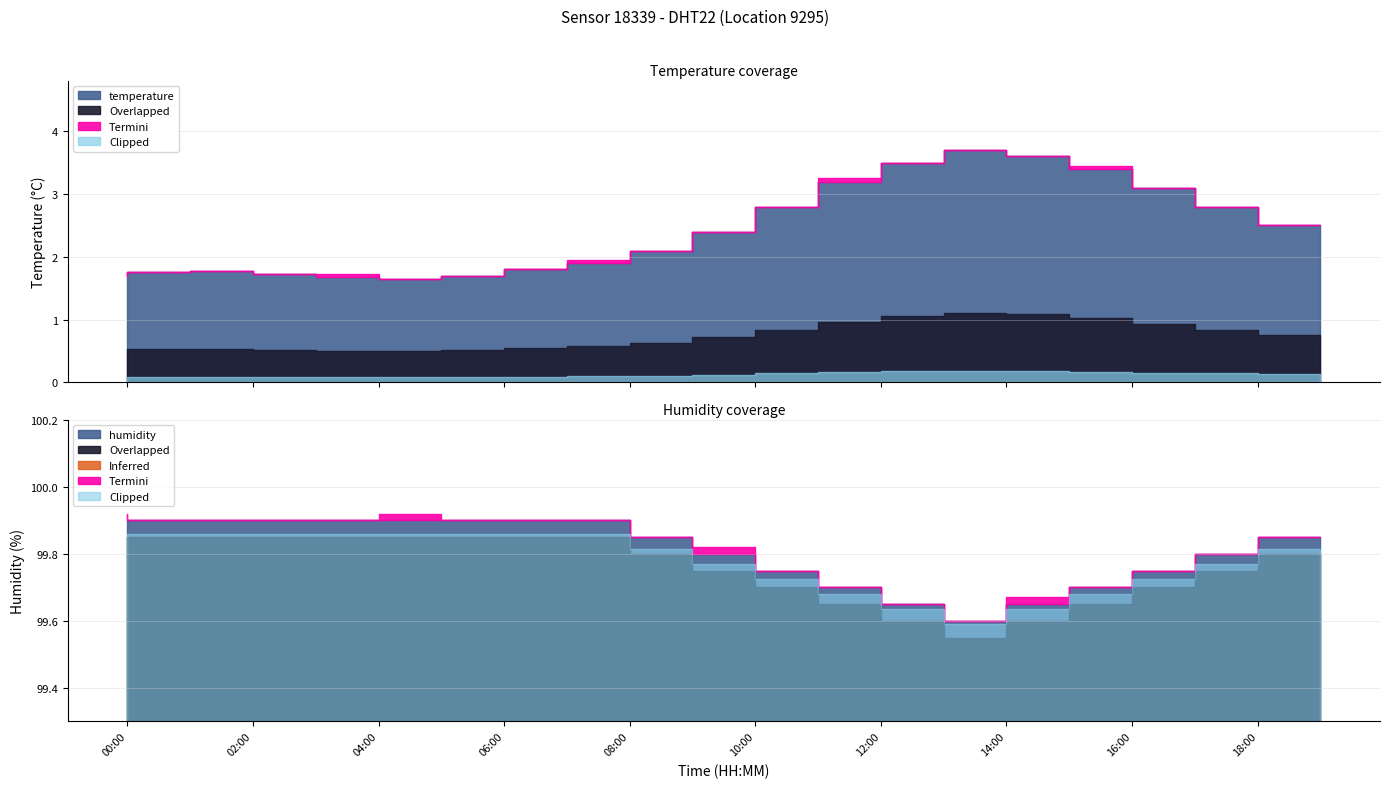

True or false: humidity and temperature intersect in this chart.

False